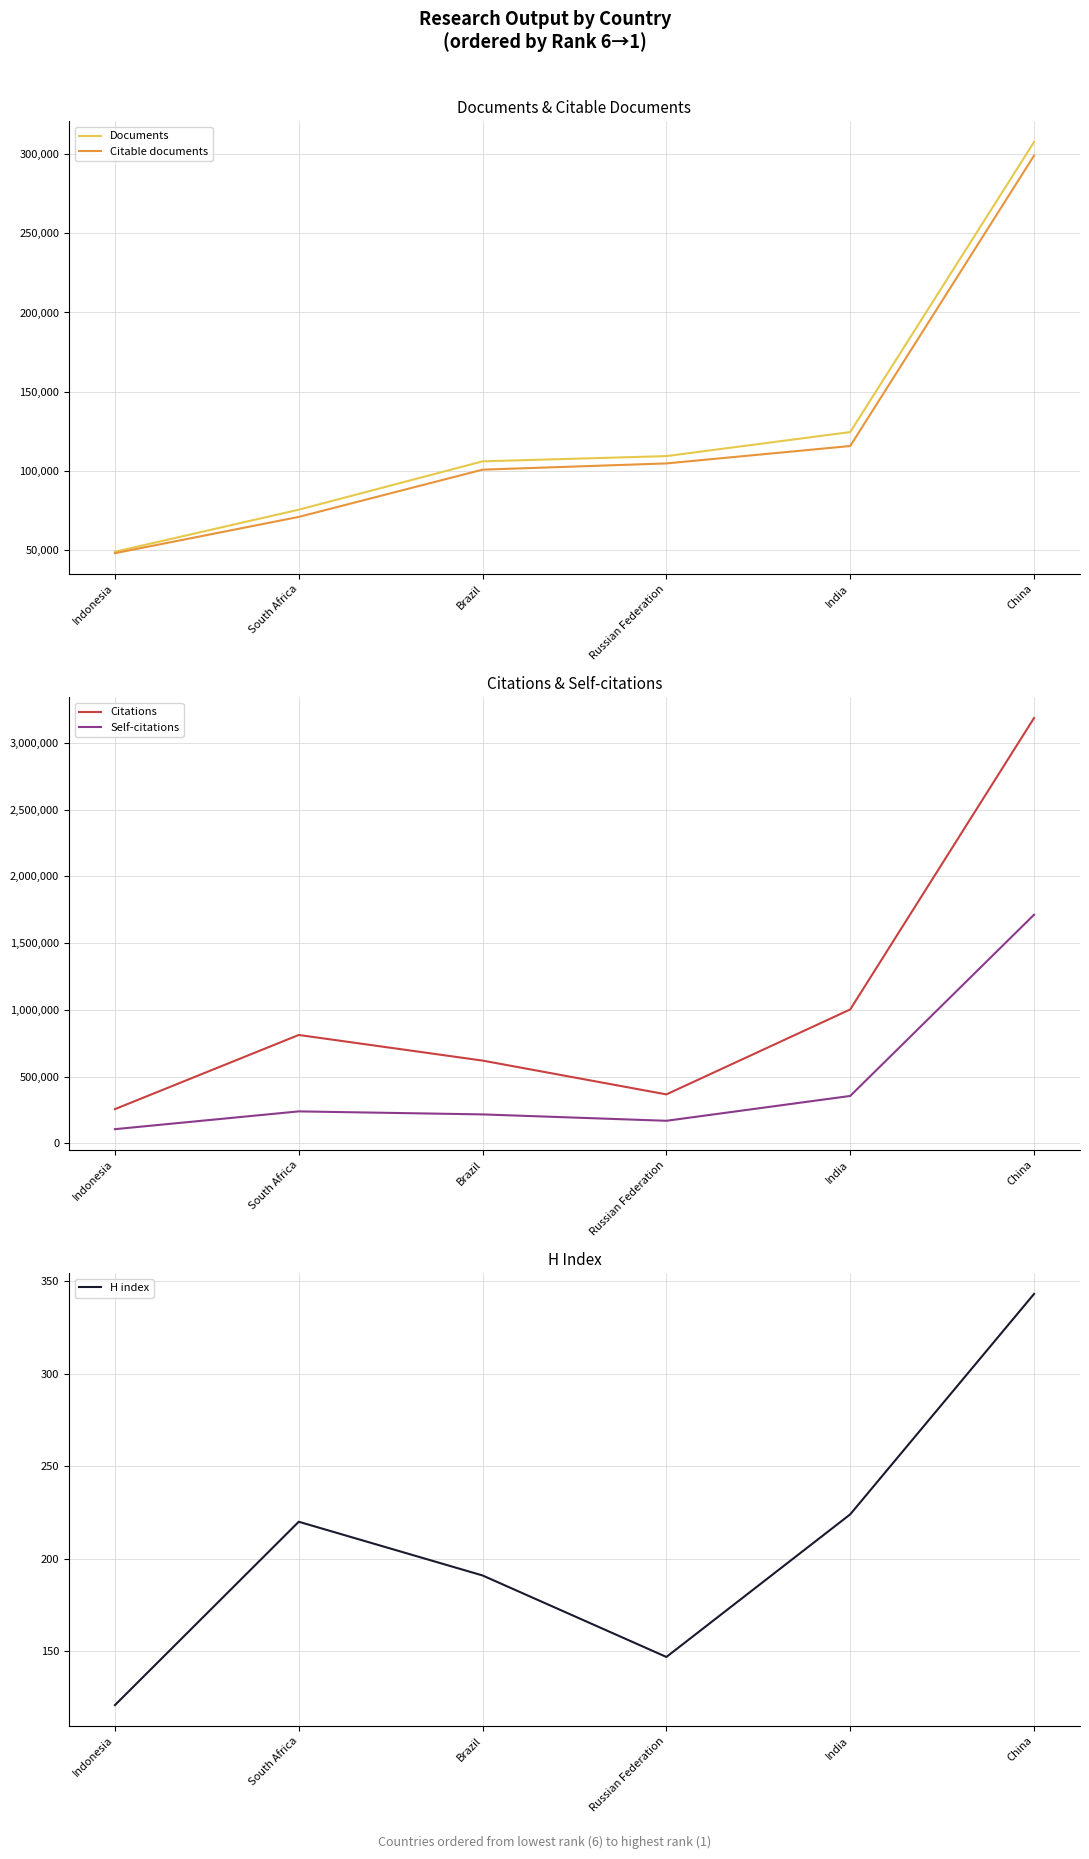

Which series changed the most between Indonesia and China?

Citations